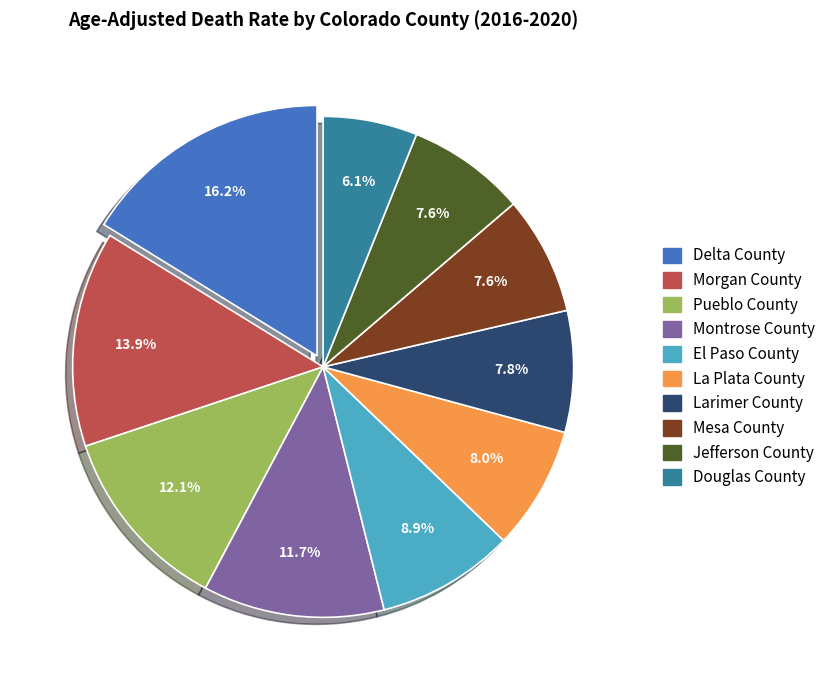

What is the largest slice in the pie chart?

Delta County